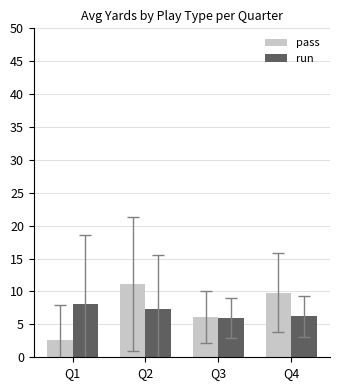

Which series has the largest range (max minus min)?

pass